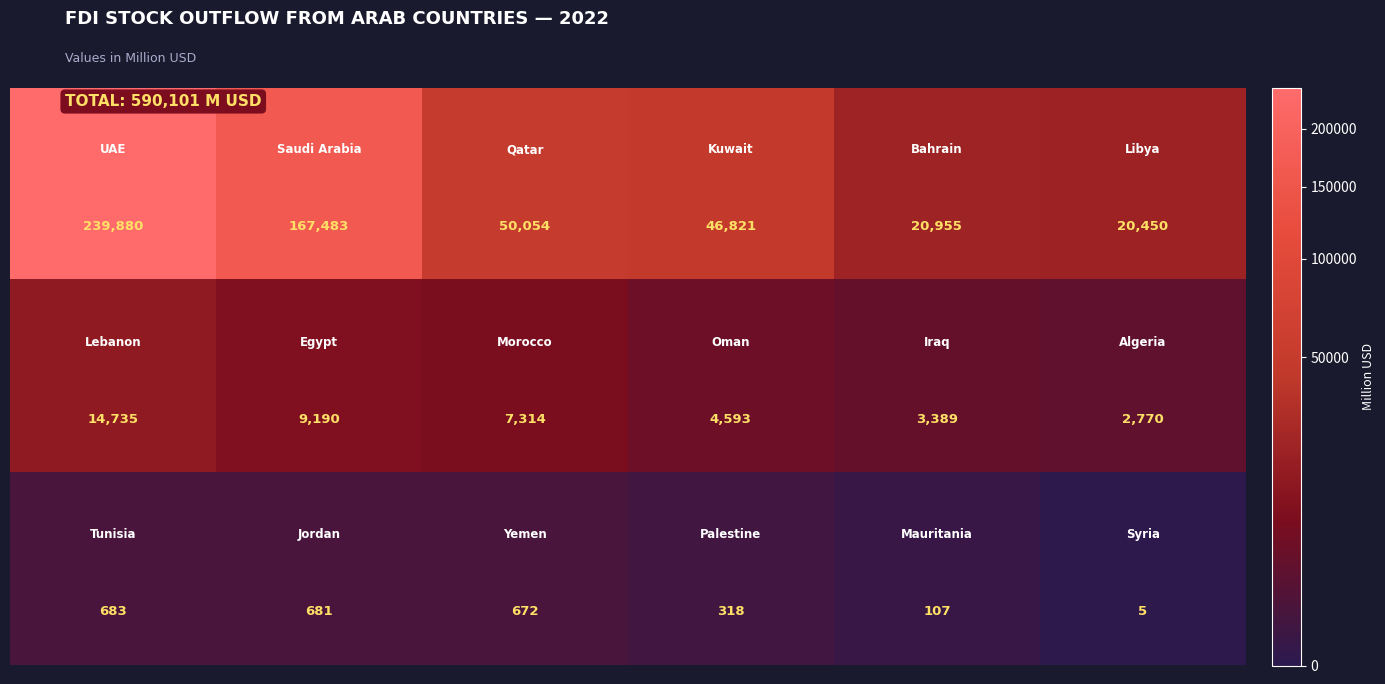

What is the maximum value shown in the chart?

239880